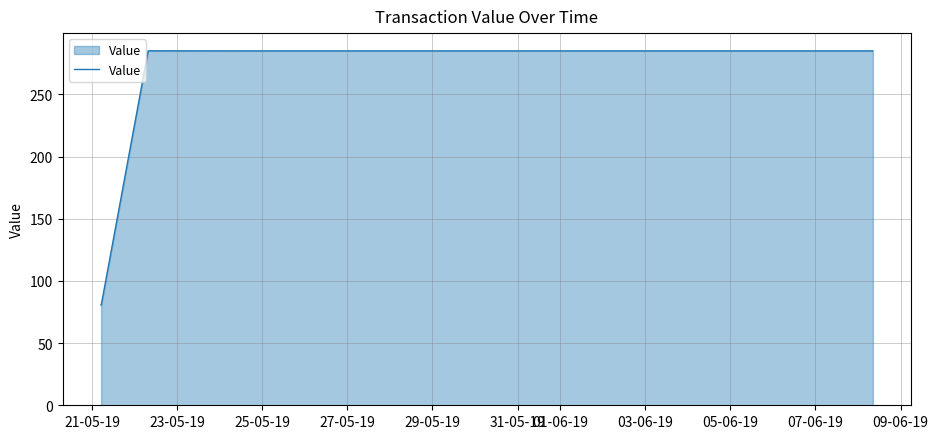

What is the average value?

255.8